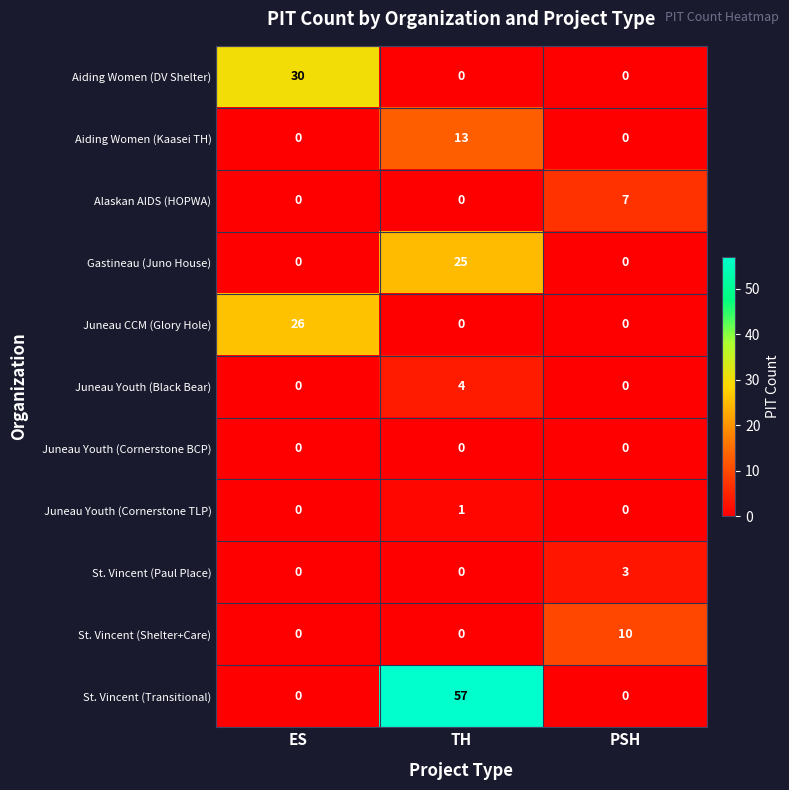

How many St. Vincent (Transitional) values are between 0 and 57?

3